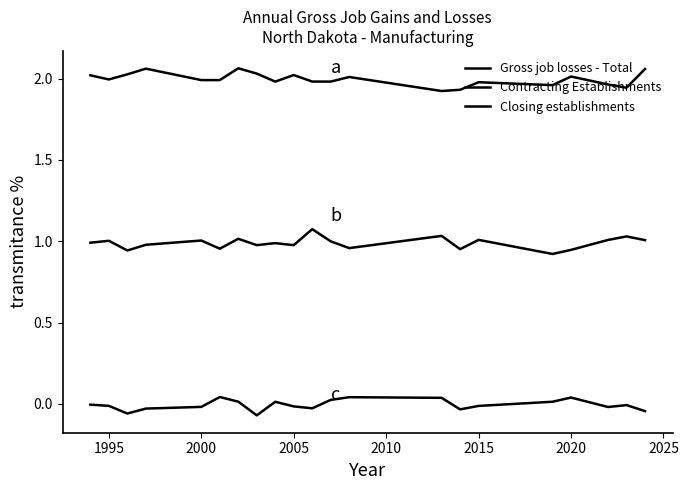

Rank the series by their maximum value, from lowest to highest.

Closing establishments, Contracting Establishments, Gross job losses - Total